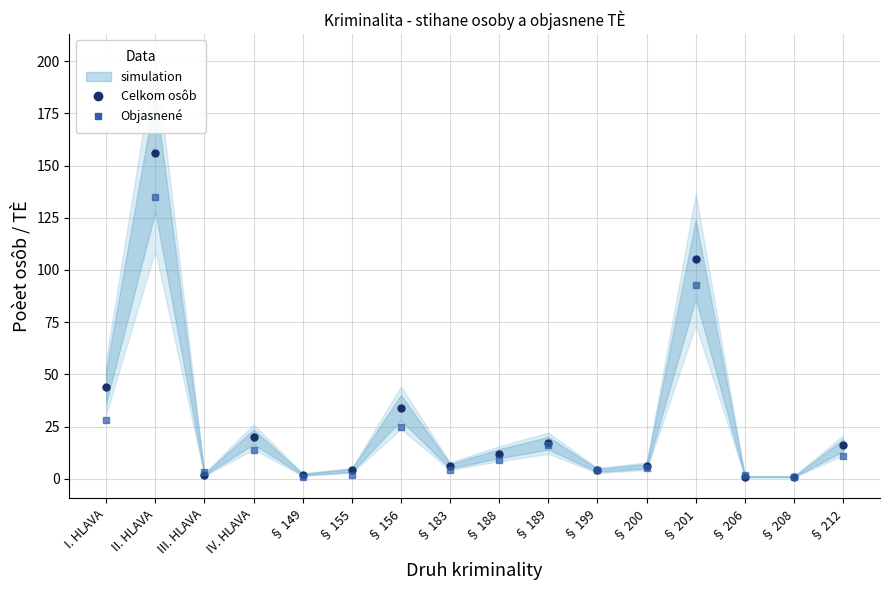

How many data points in Objasnené are less than 9?

8